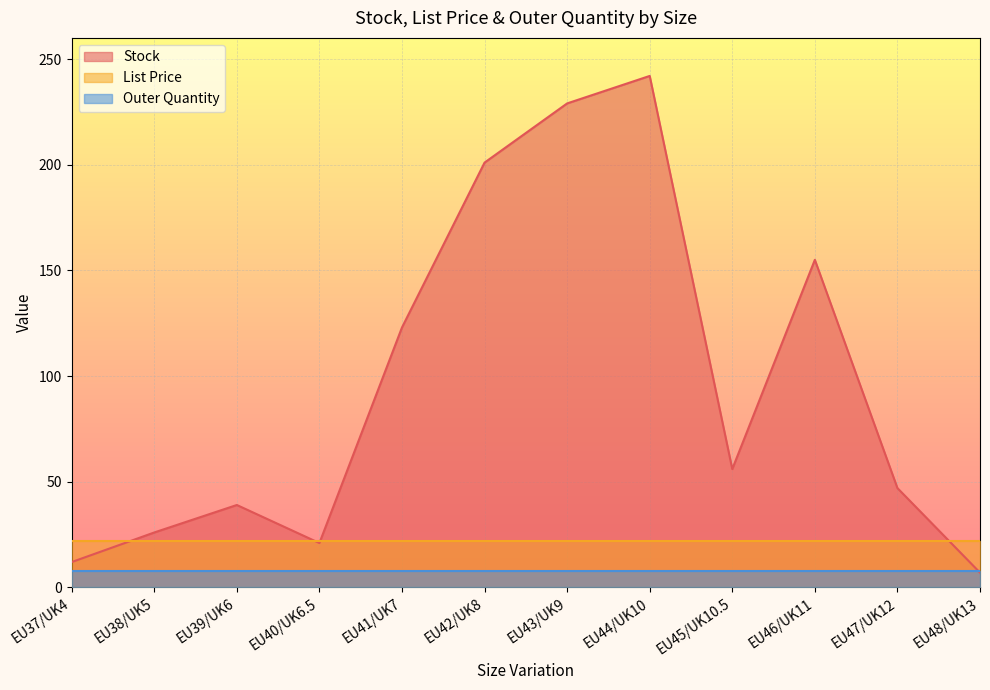

At how many categories does at least one series exceed 74?

5